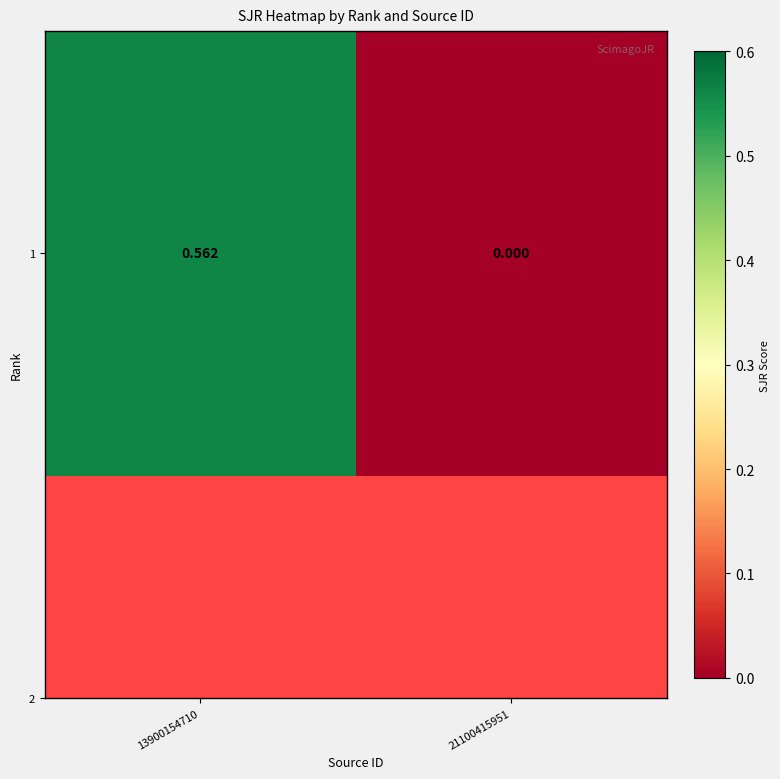

The value at 13900154710 is 0.1. True or false?

False